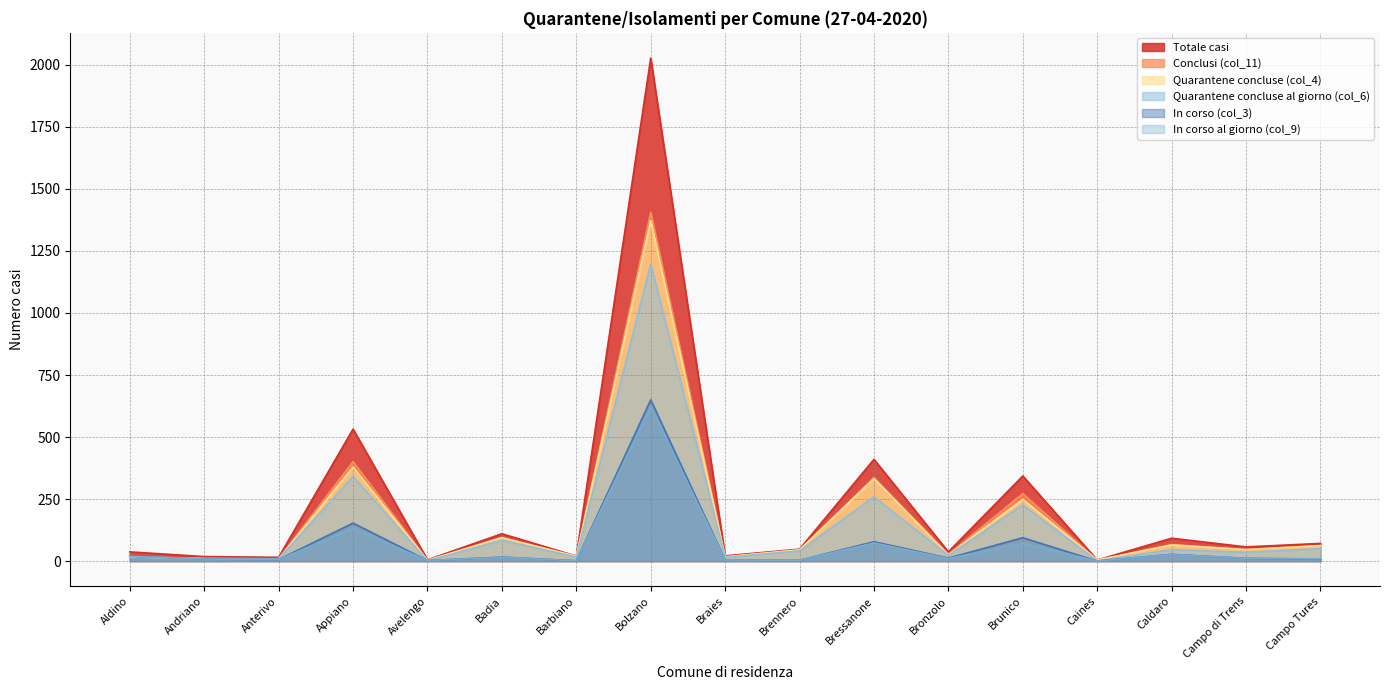

How many lines are shown in the chart?

6